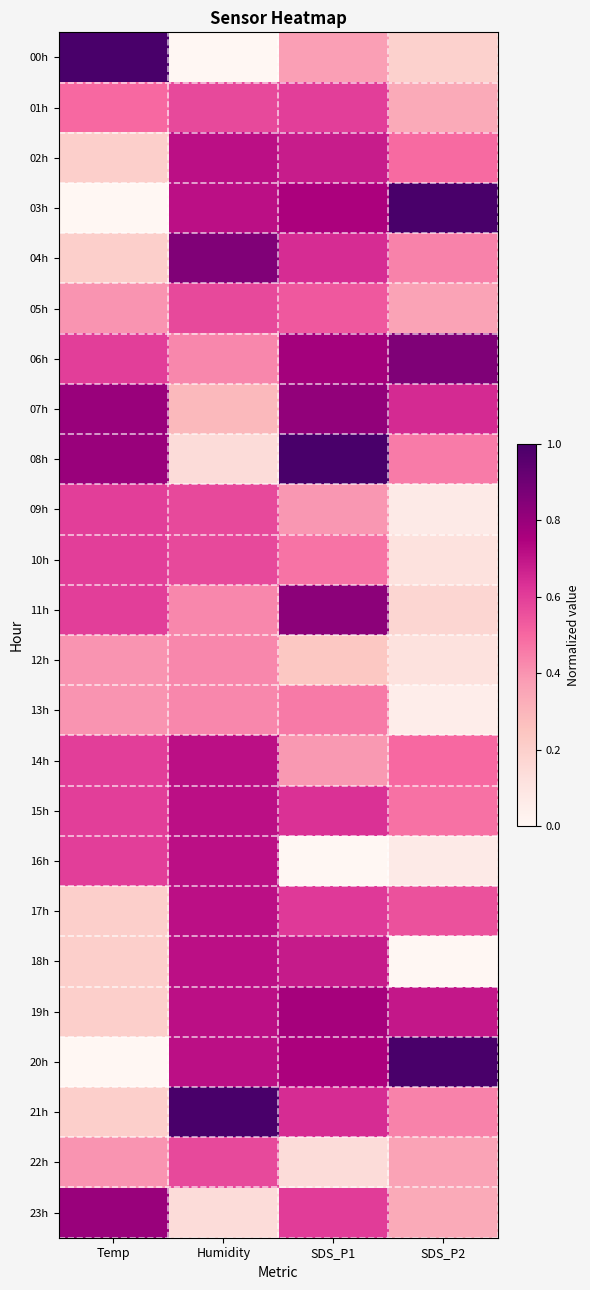

Reading right to left, extract all data points from this chart.

00h: SDS_P2=0.2	SDS_P1=0.4	Humidity=0.0	Temp=1.0
01h: SDS_P2=0.3	SDS_P1=0.6	Humidity=0.6	Temp=0.5
02h: SDS_P2=0.5	SDS_P1=0.7	Humidity=0.7	Temp=0.2
03h: SDS_P2=1.0	SDS_P1=0.8	Humidity=0.7	Temp=0.0
04h: SDS_P2=0.4	SDS_P1=0.6	Humidity=0.9	Temp=0.2
05h: SDS_P2=0.4	SDS_P1=0.5	Humidity=0.6	Temp=0.4
06h: SDS_P2=0.9	SDS_P1=0.8	Humidity=0.4	Temp=0.6
07h: SDS_P2=0.6	SDS_P1=0.8	Humidity=0.3	Temp=0.8
08h: SDS_P2=0.5	SDS_P1=1.0	Humidity=0.1	Temp=0.8
09h: SDS_P2=0.1	SDS_P1=0.4	Humidity=0.6	Temp=0.6
10h: SDS_P2=0.1	SDS_P1=0.5	Humidity=0.6	Temp=0.6
11h: SDS_P2=0.2	SDS_P1=0.8	Humidity=0.4	Temp=0.6
12h: SDS_P2=0.1	SDS_P1=0.2	Humidity=0.4	Temp=0.4
13h: SDS_P2=0.1	SDS_P1=0.5	Humidity=0.4	Temp=0.4
14h: SDS_P2=0.5	SDS_P1=0.4	Humidity=0.7	Temp=0.6
15h: SDS_P2=0.5	SDS_P1=0.6	Humidity=0.7	Temp=0.6
16h: SDS_P2=0.1	SDS_P1=0.0	Humidity=0.7	Temp=0.6
17h: SDS_P2=0.6	SDS_P1=0.6	Humidity=0.7	Temp=0.2
18h: SDS_P2=0.0	SDS_P1=0.7	Humidity=0.7	Temp=0.2
19h: SDS_P2=0.7	SDS_P1=0.8	Humidity=0.7	Temp=0.2
20h: SDS_P2=1.0	SDS_P1=0.8	Humidity=0.7	Temp=0.0
21h: SDS_P2=0.4	SDS_P1=0.6	Humidity=1.0	Temp=0.2
22h: SDS_P2=0.4	SDS_P1=0.1	Humidity=0.6	Temp=0.4
23h: SDS_P2=0.3	SDS_P1=0.6	Humidity=0.1	Temp=0.8